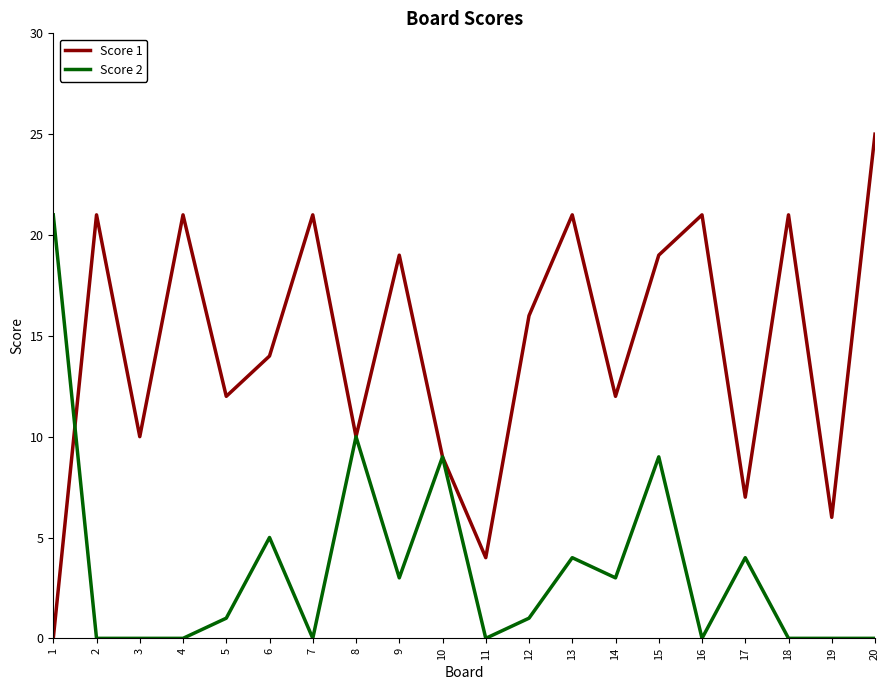

What are all the series names shown in the legend?

Score 1, Score 2